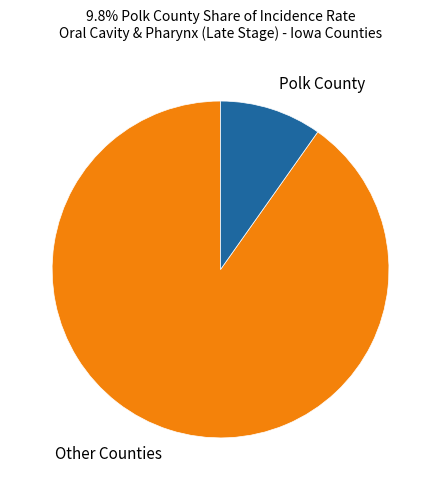

Do Polk County and Other Counties together represent more than half of the pie?

Yes